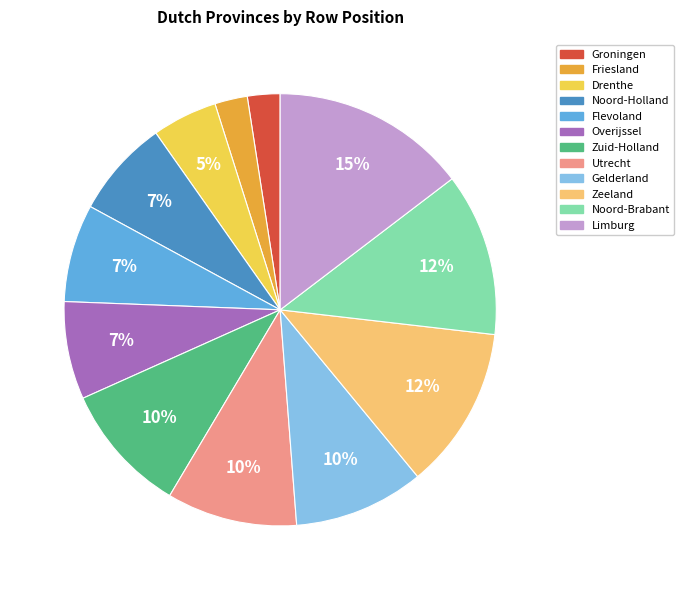

How many slices are in this pie chart?

12